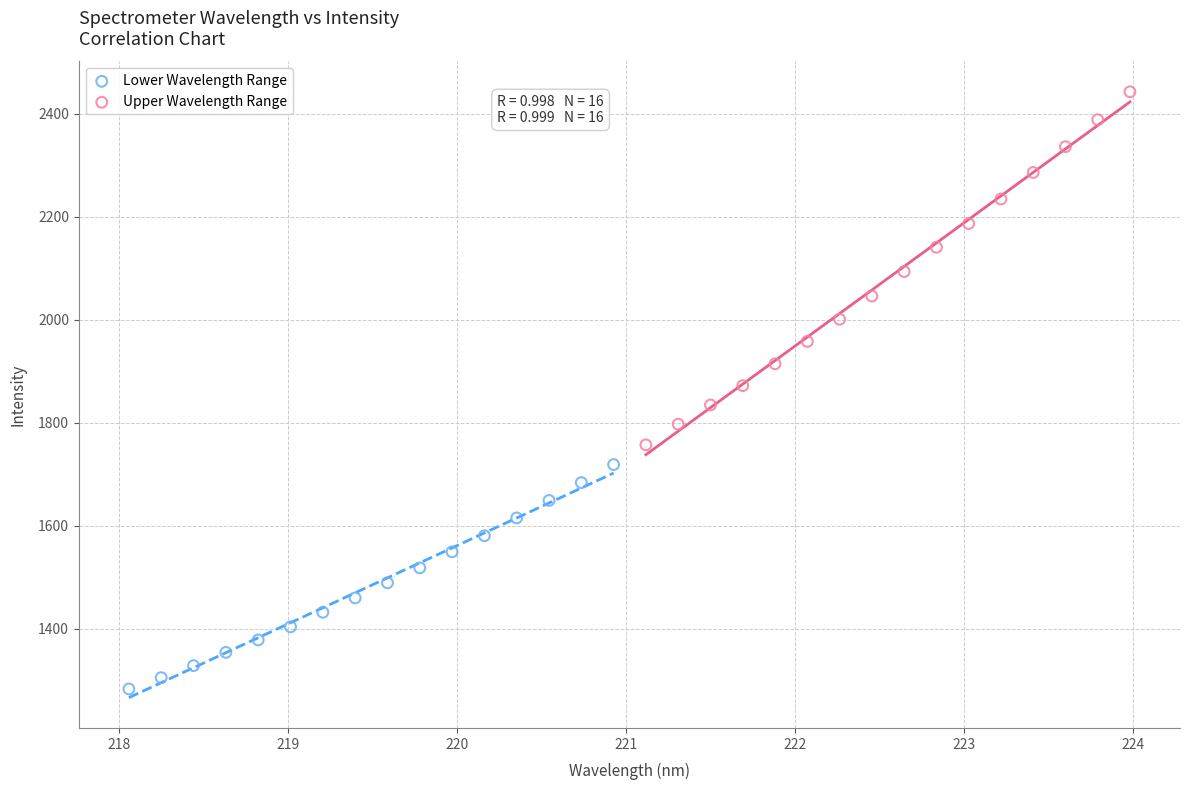

Which series has the largest Y range (max minus min)?

Upper Wavelength Range